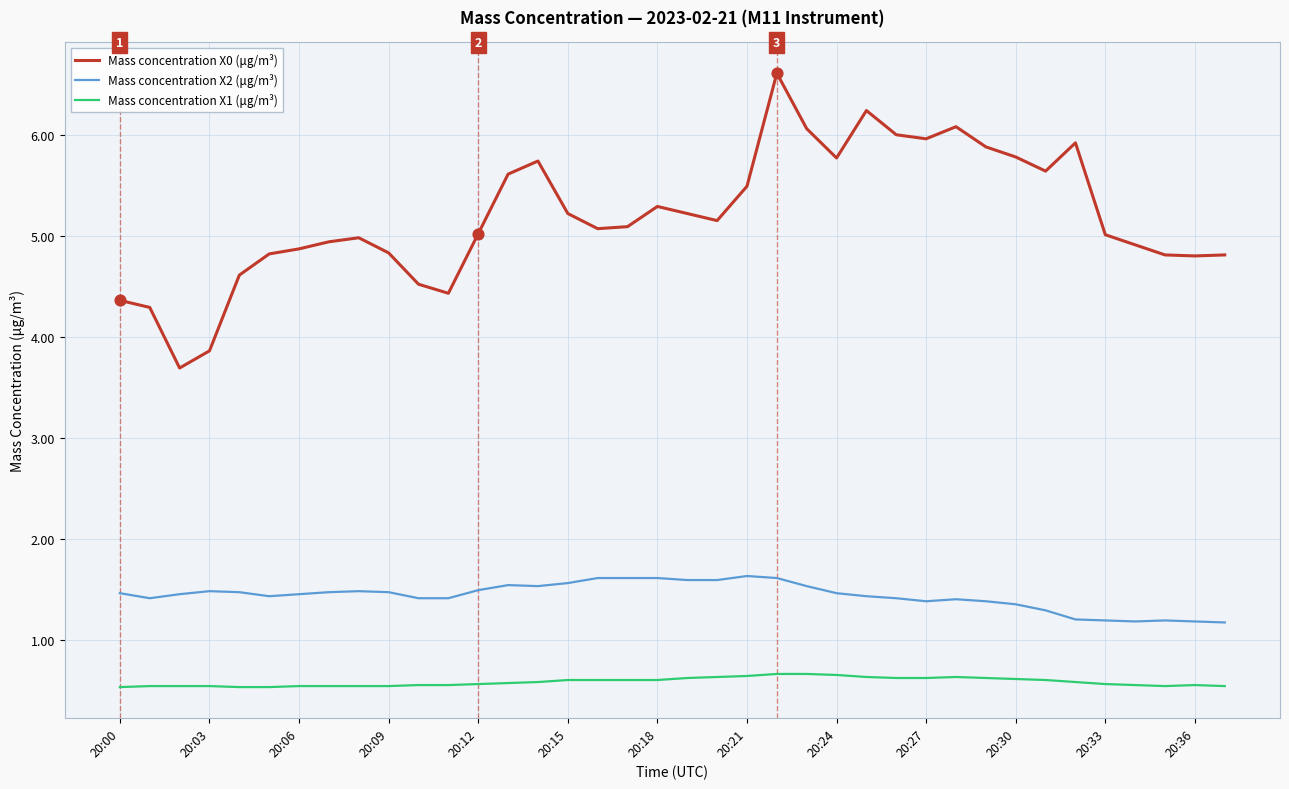

True or false: Mass concentration X0 (μg/m³) and Mass concentration X1 (μg/m³) cross at least once.

False